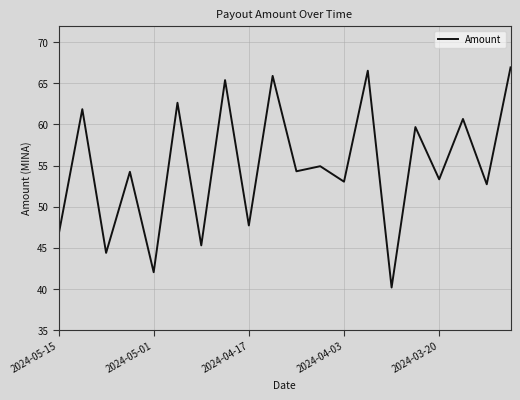

What is the difference between the maximum and minimum values?

26.8